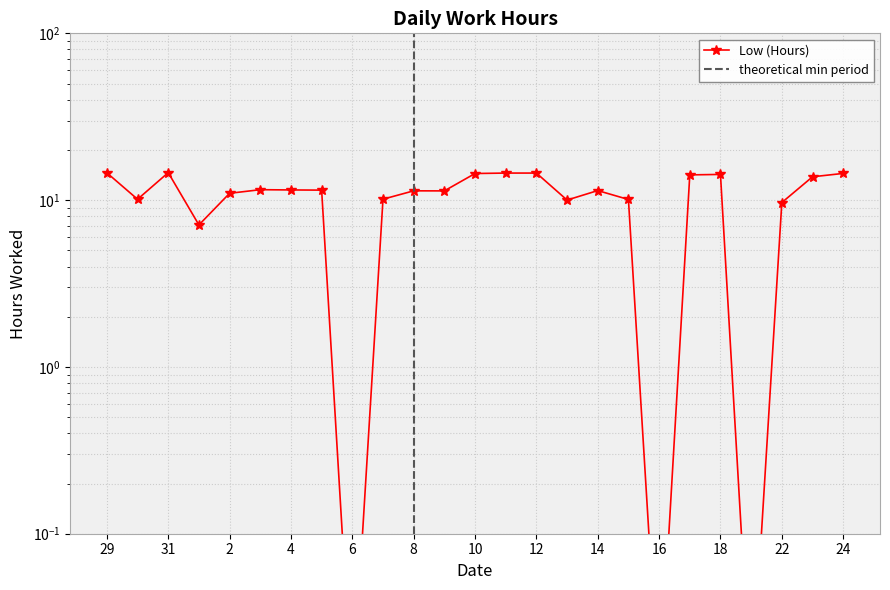

How many points are higher than both their immediate neighbors (excluding endpoints)?

5